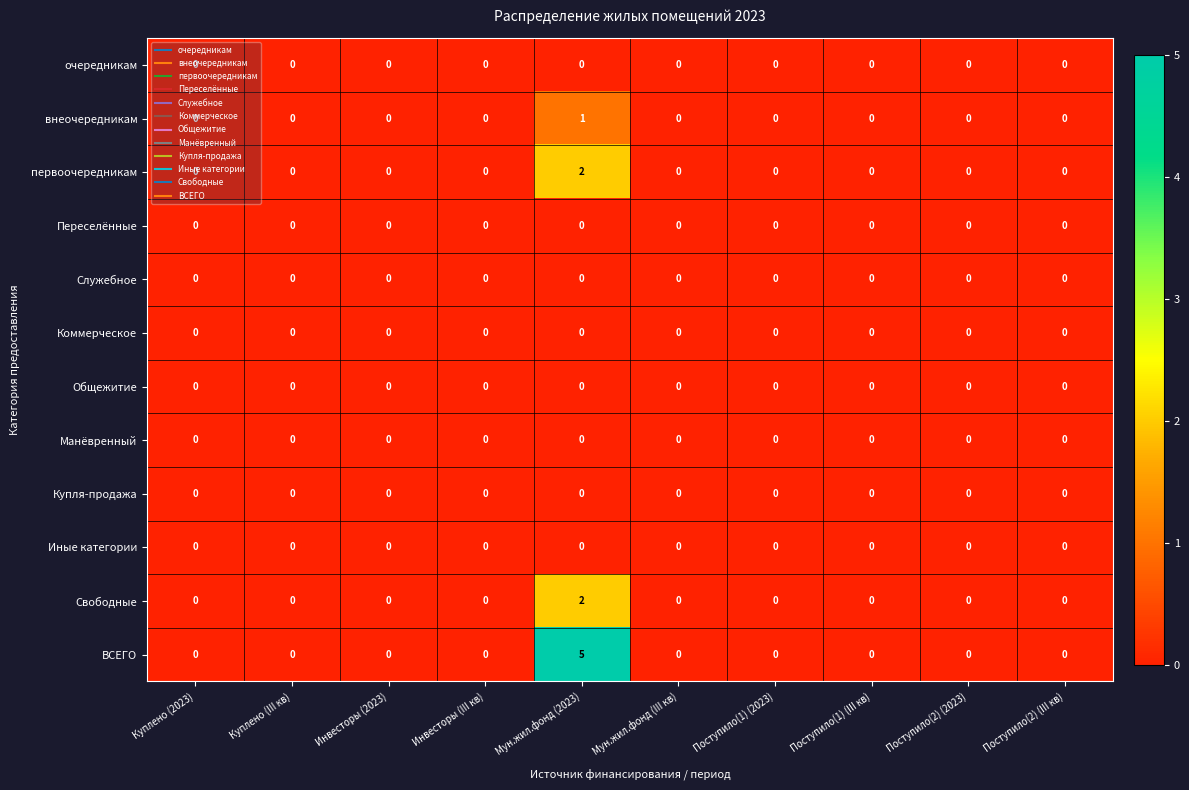

What is the greatest value displayed?

5